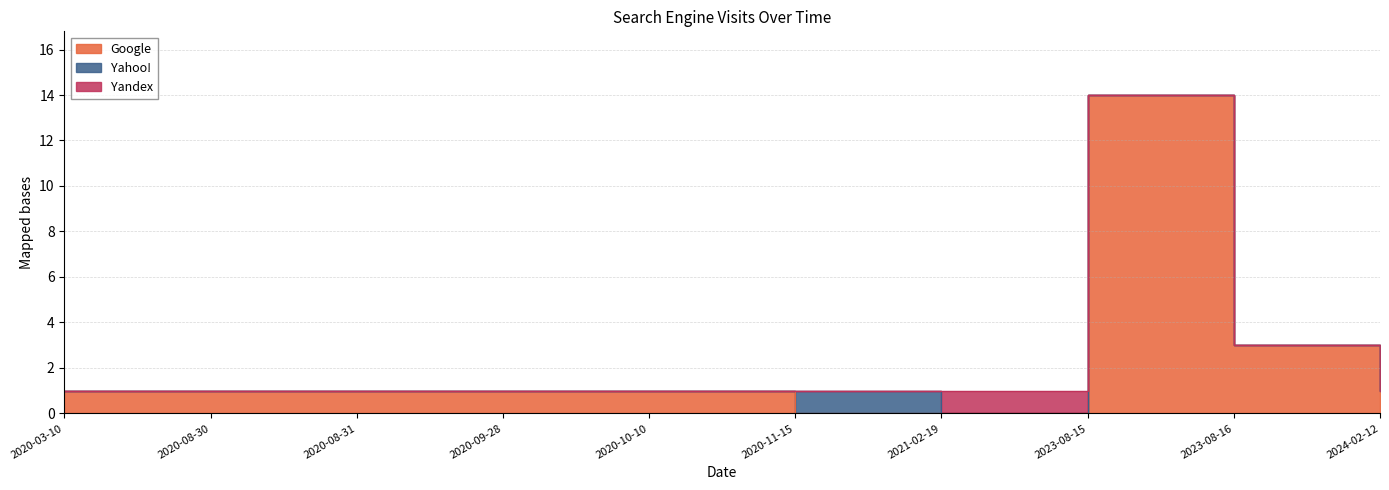

Between which two adjacent categories do Yahoo! and Yandex first intersect?

2020-11-15 and 2021-02-19